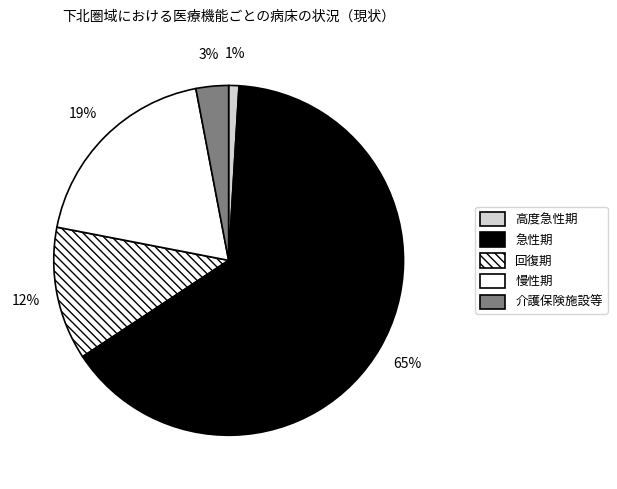

Count the number of slices in the pie.

5